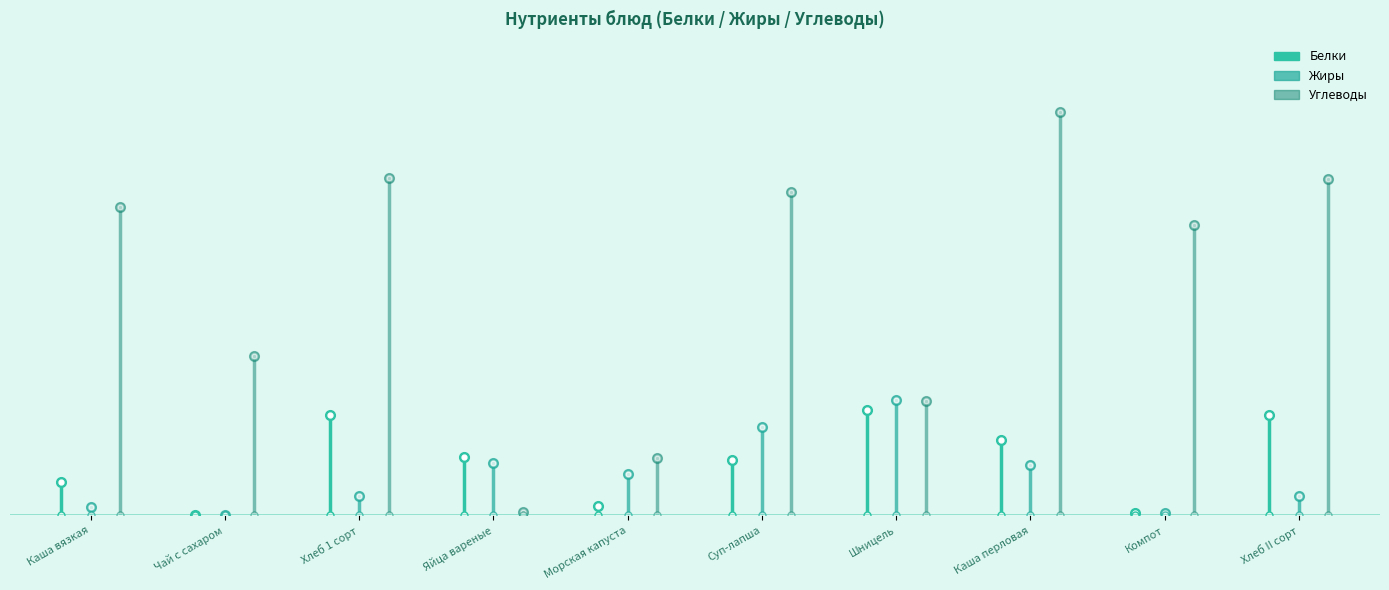

What is the difference between the Белки values at Каша вязкая and Чай с сахаром?

3.0